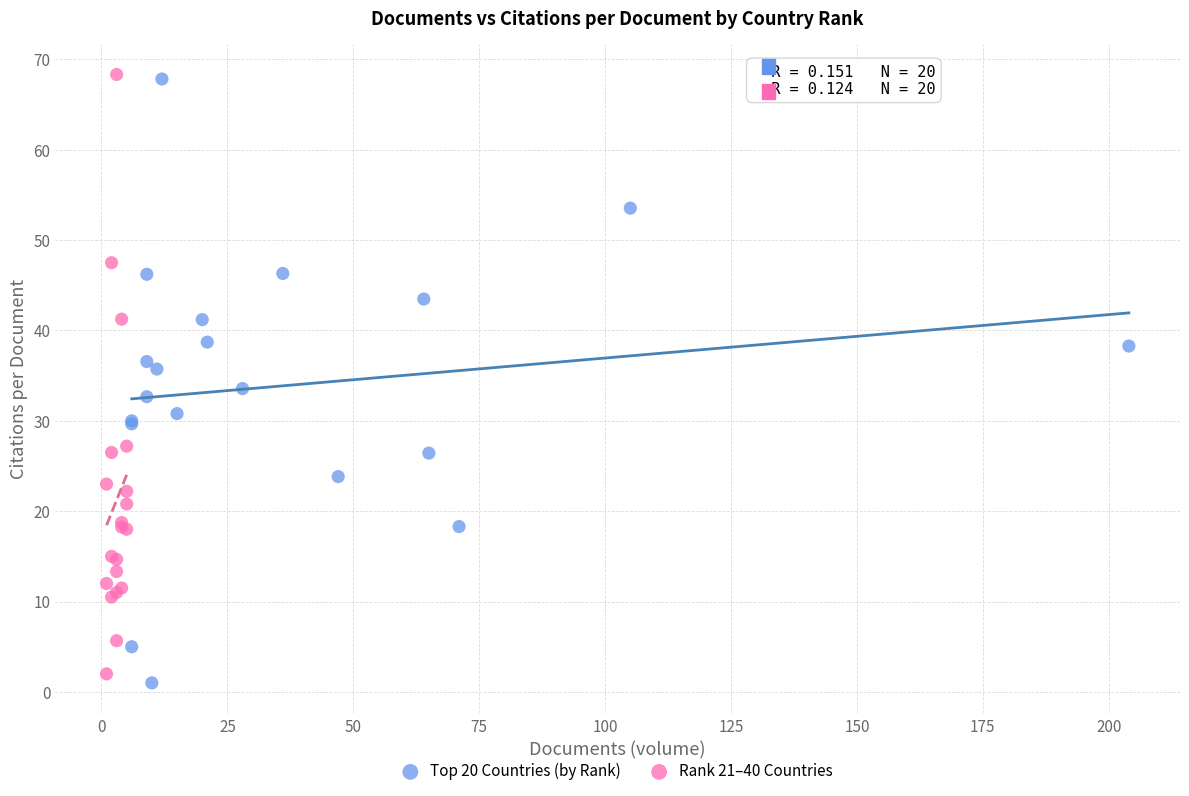

What are all the series names shown in the legend?

Top 20 Countries (by Rank), Rank 21–40 Countries